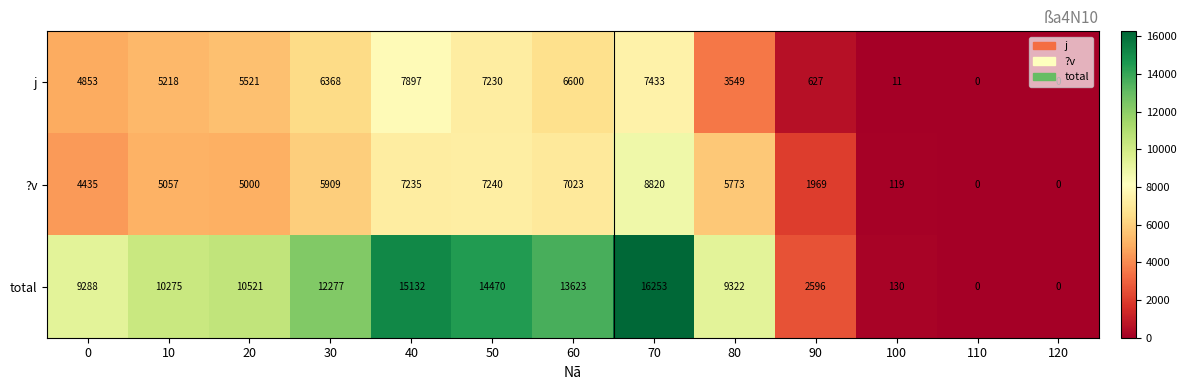

What is the total value across all series at 20?

21042